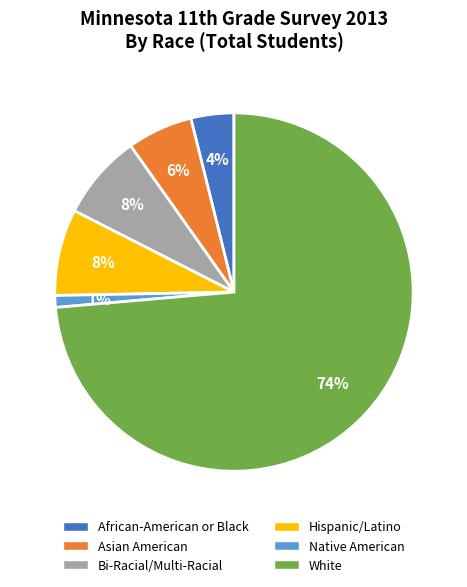

Is there a majority slice in this chart?

Yes